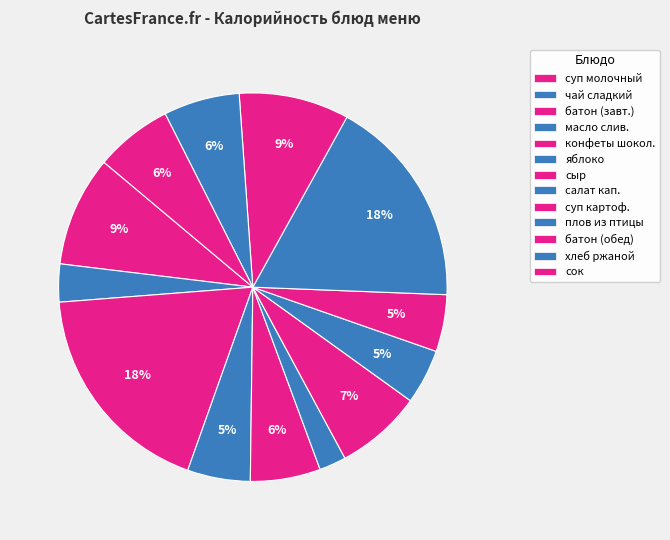

How many slices are in this pie chart?

13